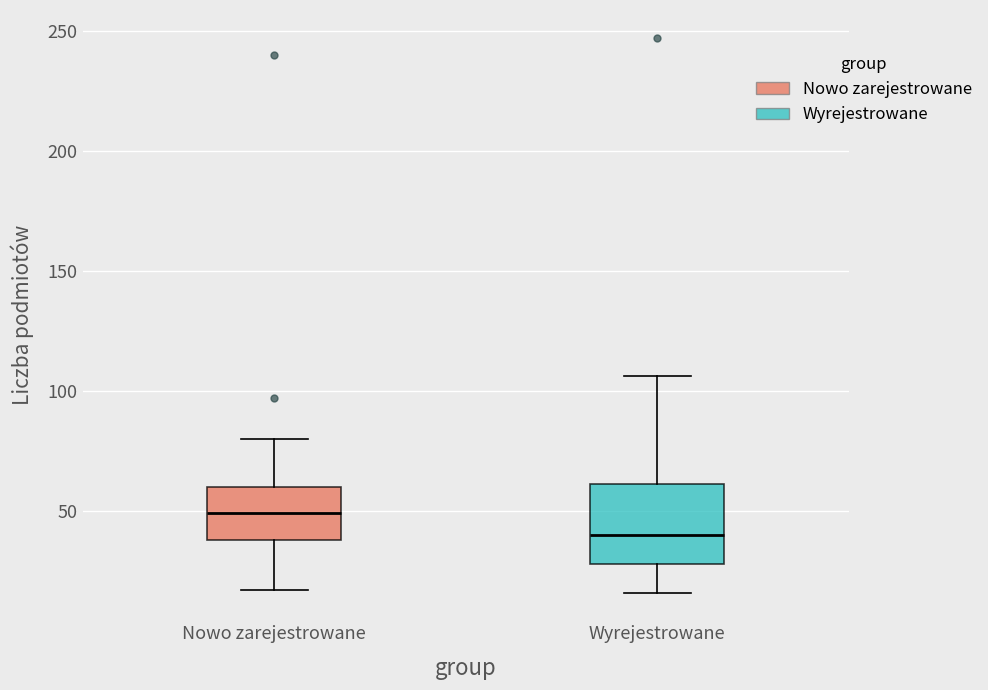

Comparing the boxes themselves (not the whiskers), which one is the tallest?

Wyrejestrowane